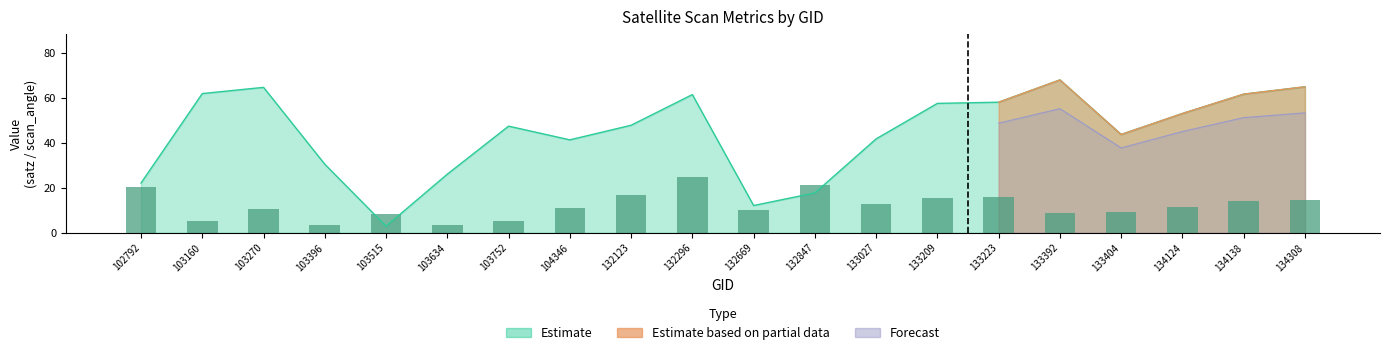

What is the sum of all values?

244.3